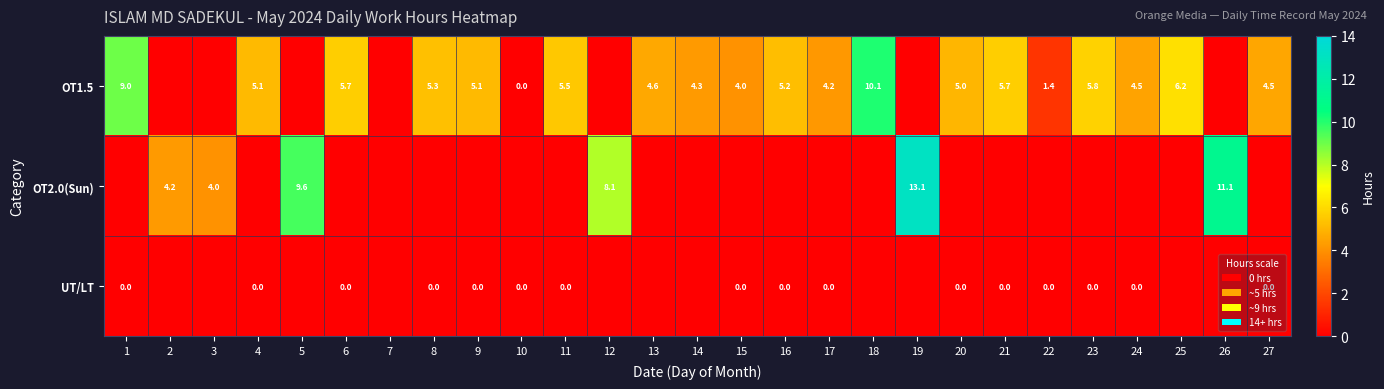

True or false: OT1.5 has a value of 17.5 at 18.

False